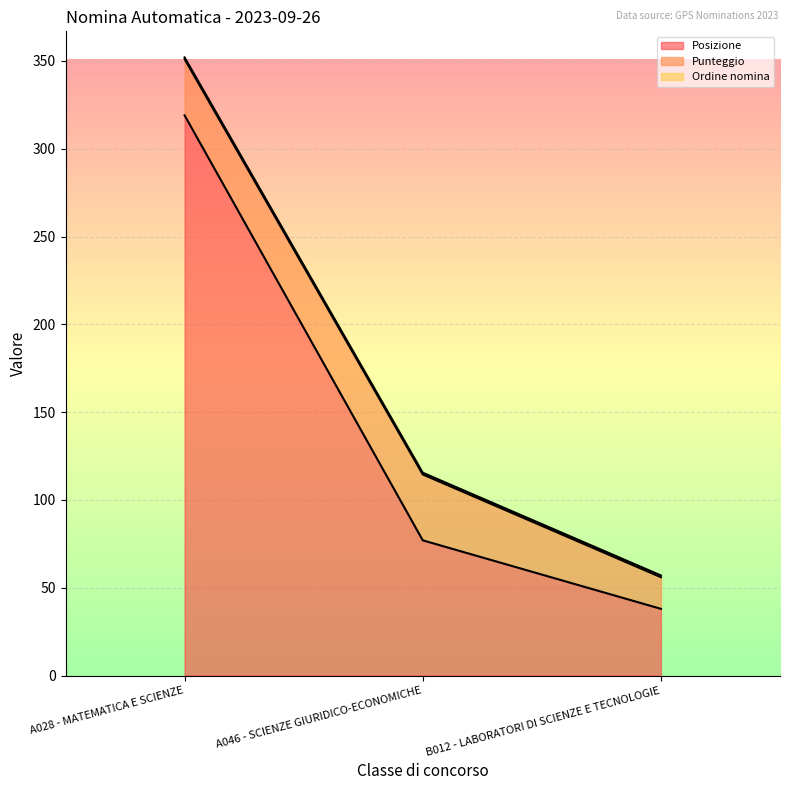

What is the label of the 1st point from the right?

B012 - LABORATORI DI SCIENZE E TECNOLOGIE